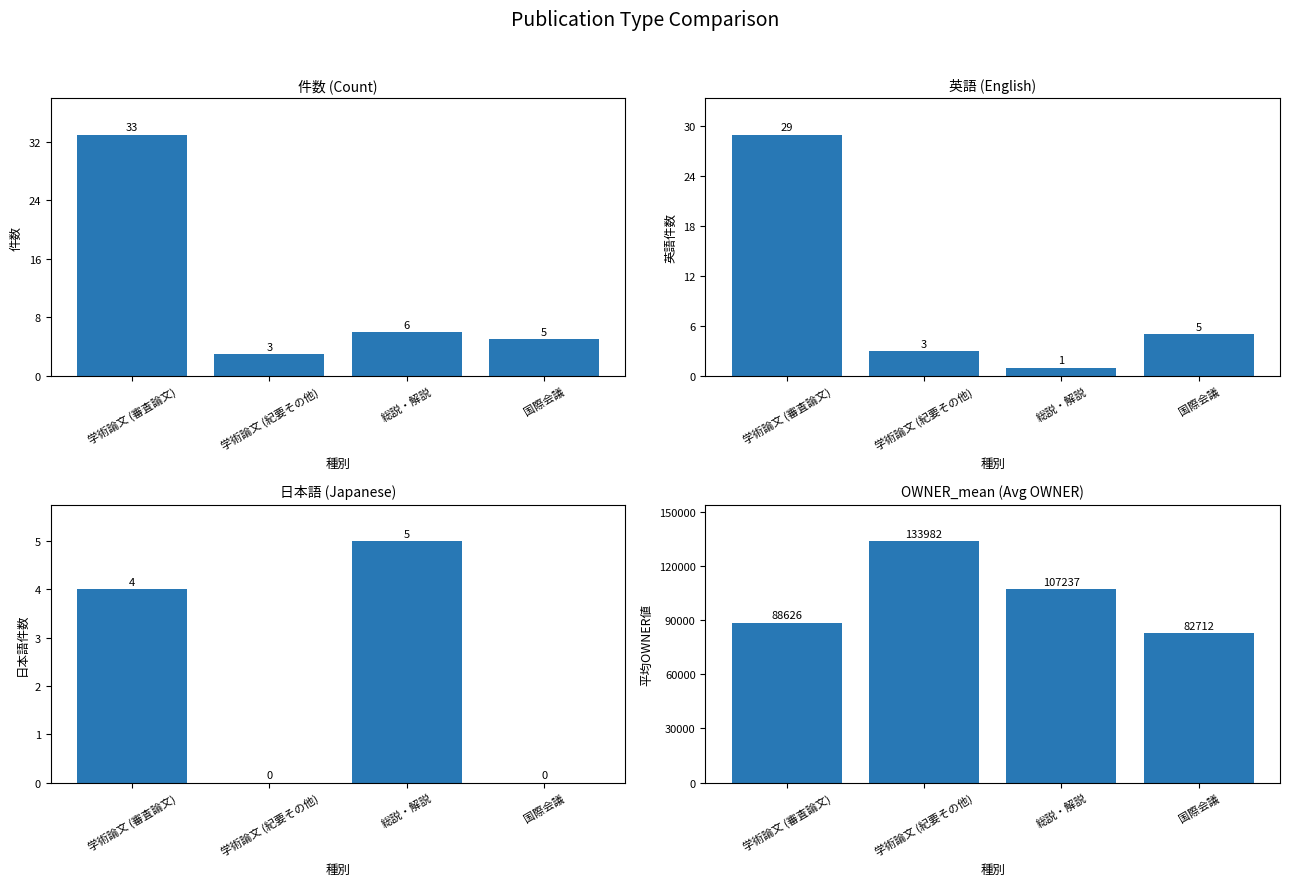

What is the sum of the 件数 values at 学術論文 (紀要その他) and 学術論文 (審査論文)?

36